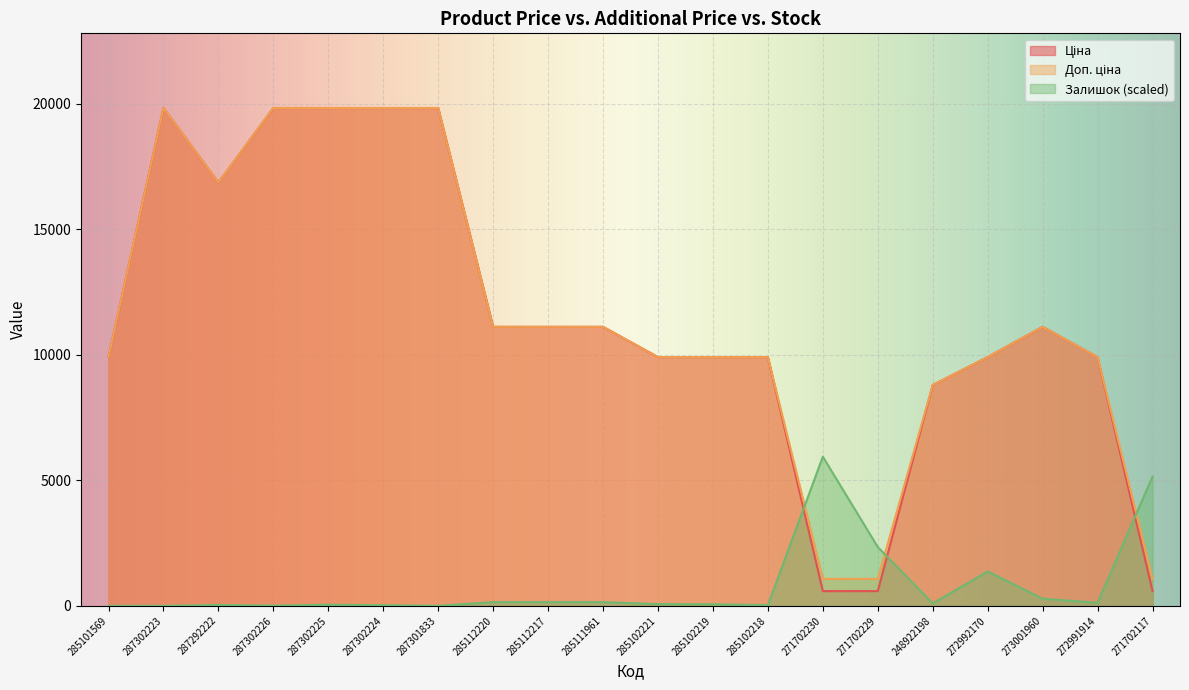

What is the difference between the maximum and minimum values in the Доп. ціна series?

18756.6